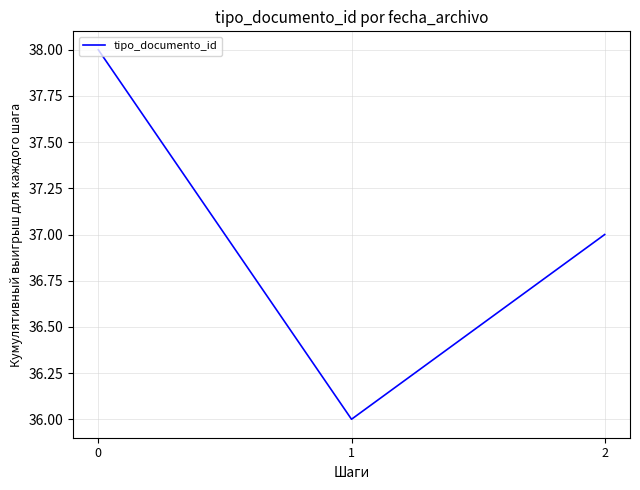

Rank the categories by value from lowest to highest.

1, 2, 0